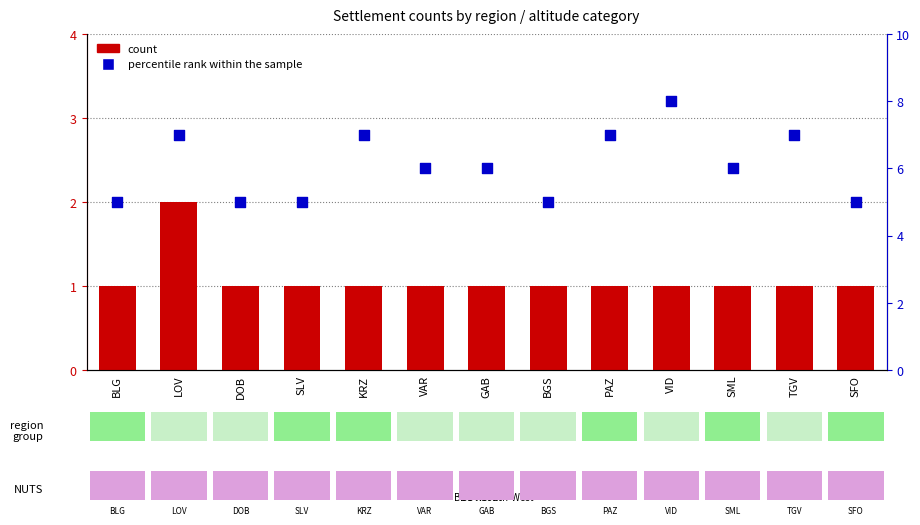

Which series has the widest spread of Y values?

percentile rank within the sample